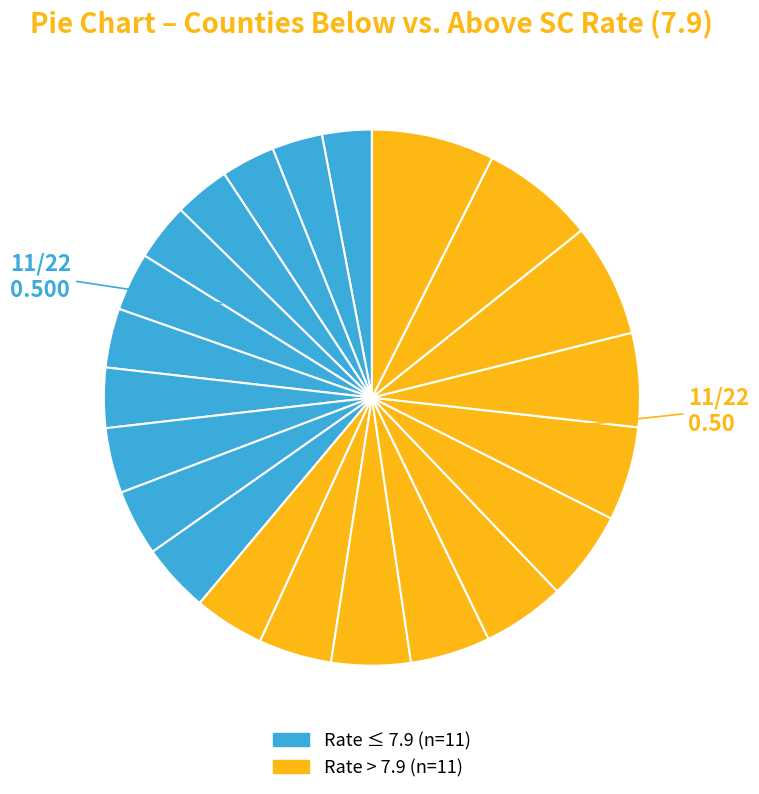

How many slices are in this pie chart?

22